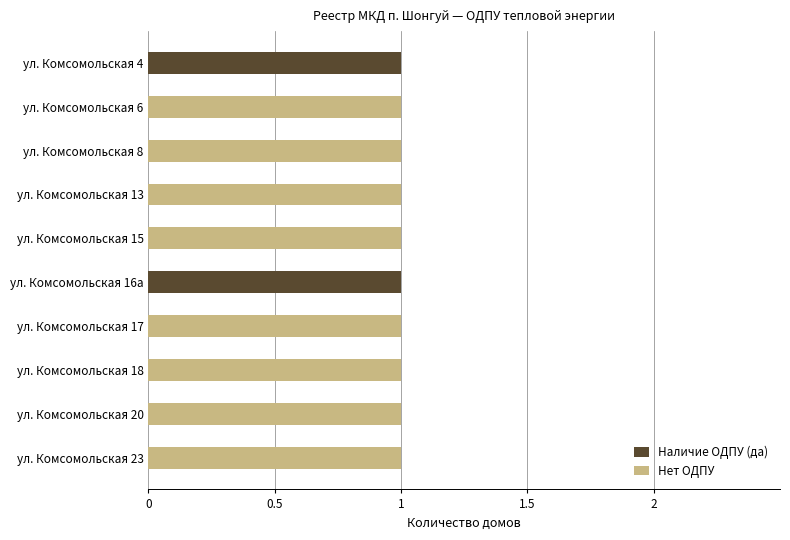

True or false: Наличие ОДПУ (да) has a value of 1 at ул. Комсомольская 4.

True